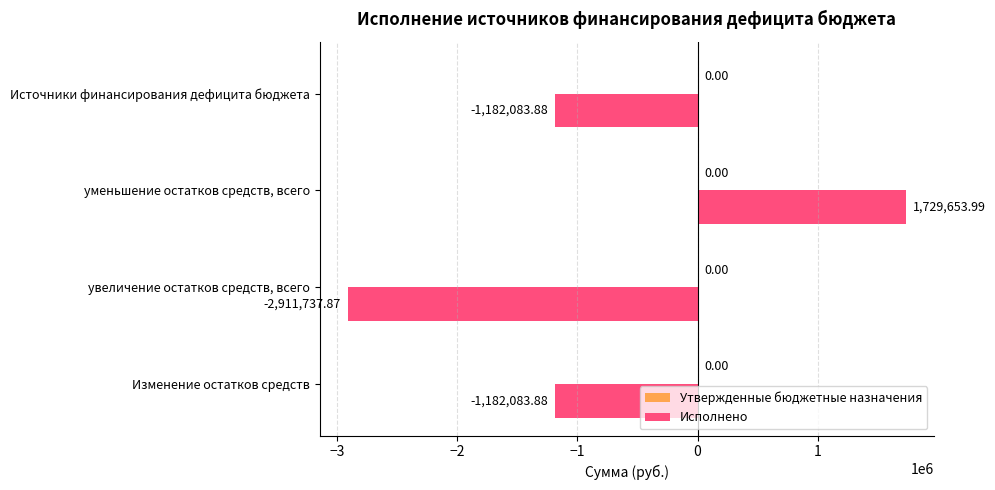

What is the change in value from Изменение остатков средств to уменьшение остатков средств, всего?

+2911737.9